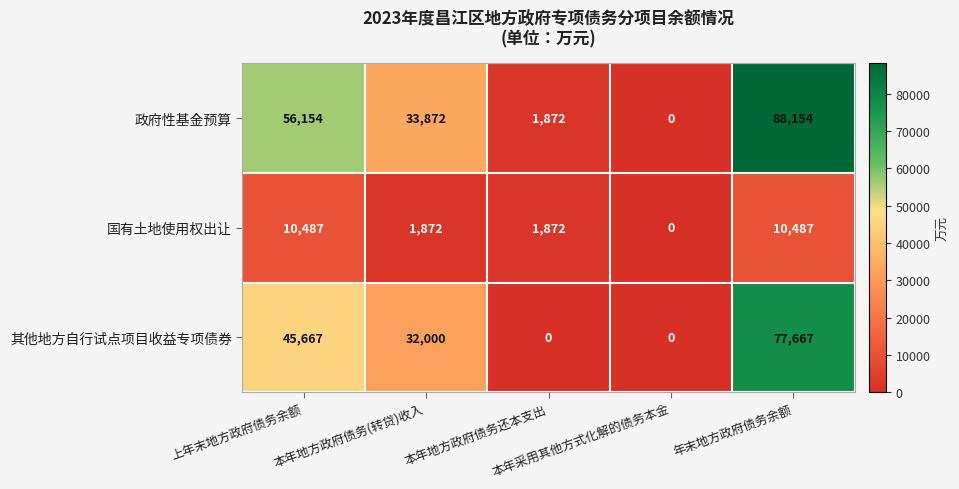

What is the total value across all series at 上年末地方政府债务余额?

112308